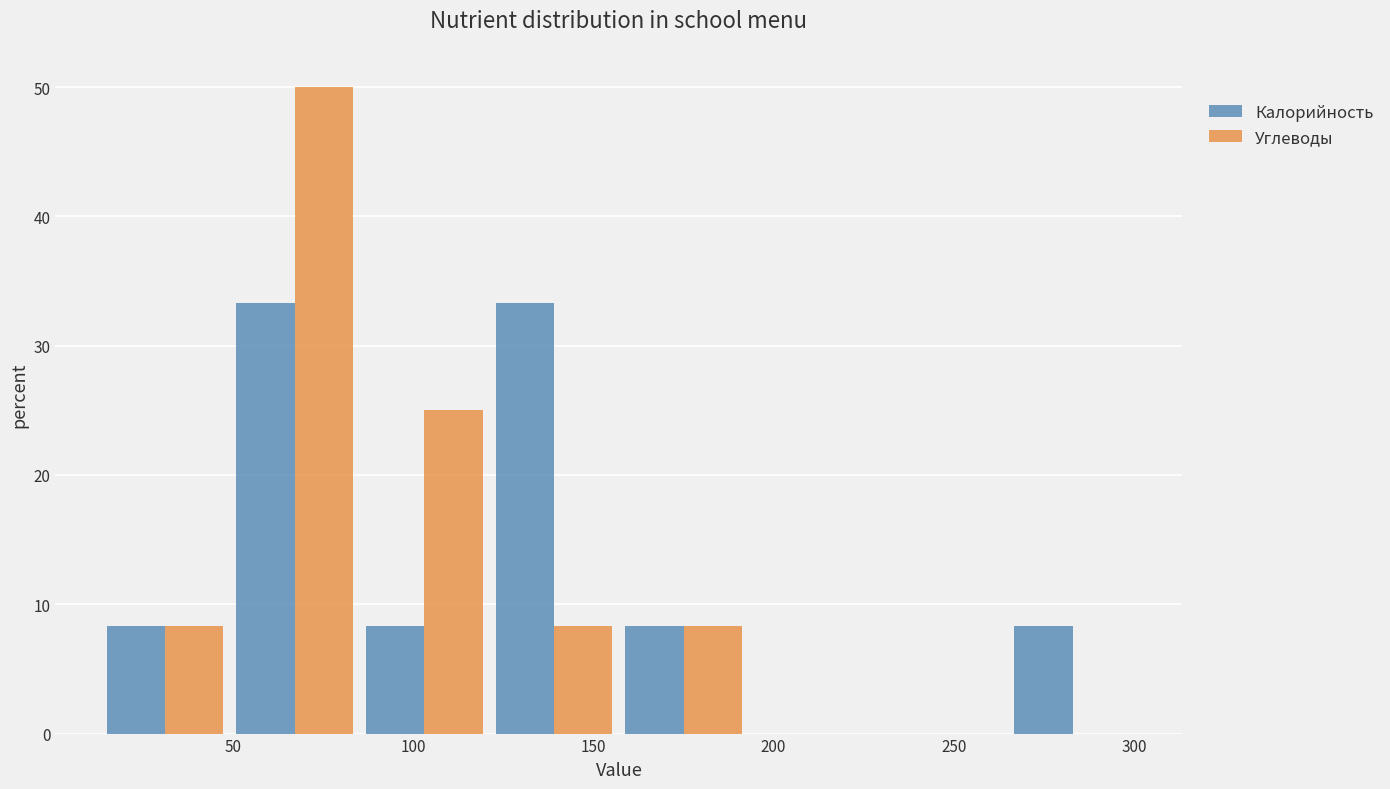

Reading left to right, list every range on the x-axis with the height of the bar of each series over it. Neither the bar edges nor the heights are printed on the chart, so give them approximately, as read against the axes.

15 to 50: Калорийность=8	Углеводы=8
50 to 85: Калорийность=33	Углеводы=50
85 to 120: Калорийность=8	Углеводы=25
120 to 155: Калорийность=33	Углеводы=8
155 to 195: Калорийность=8	Углеводы=8
195 to 230: Калорийность=0	Углеводы=0
230 to 265: Калорийность=0	Углеводы=0
265 to 300: Калорийность=8	Углеводы=0